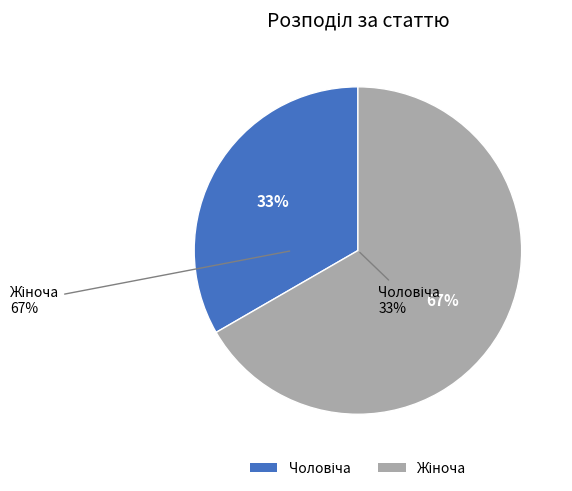

What is the smallest slice in the pie chart?

Чоловіча